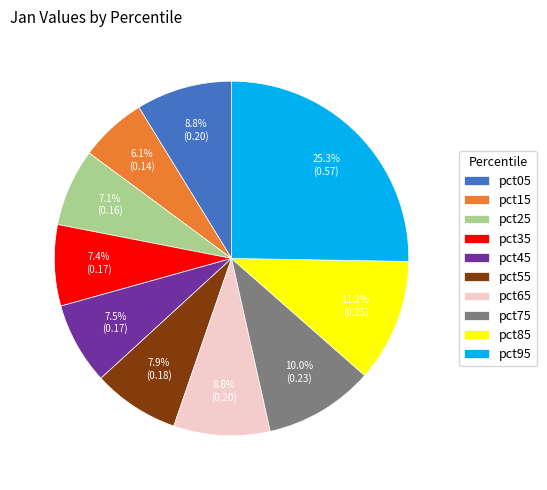

Between pct65 and pct45, which is larger?

pct65